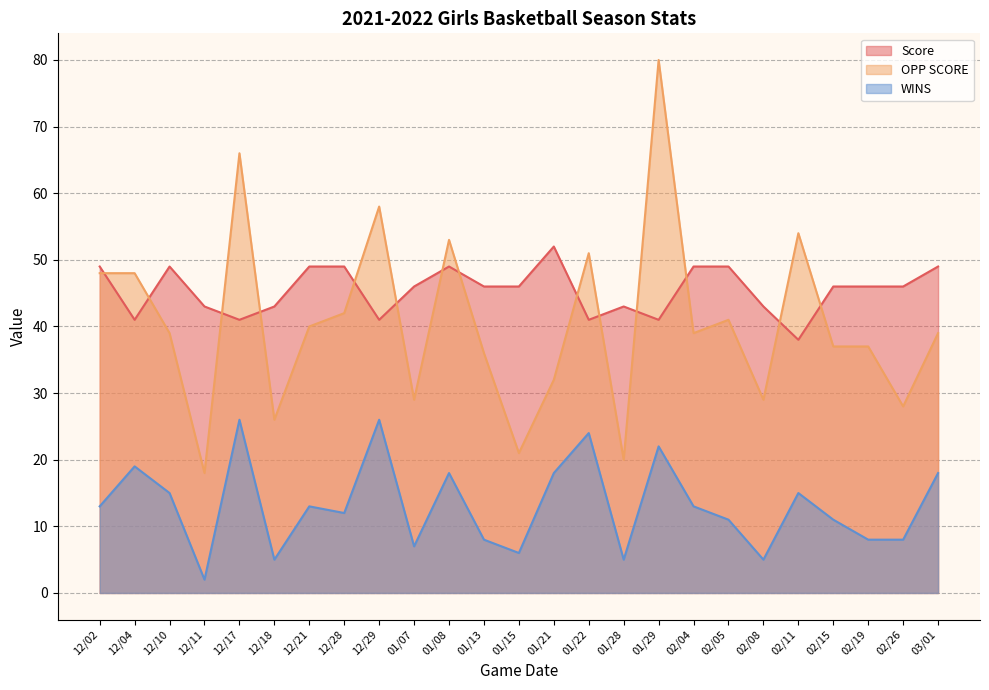

The value of Score at 12/17 is 41. True or false?

True